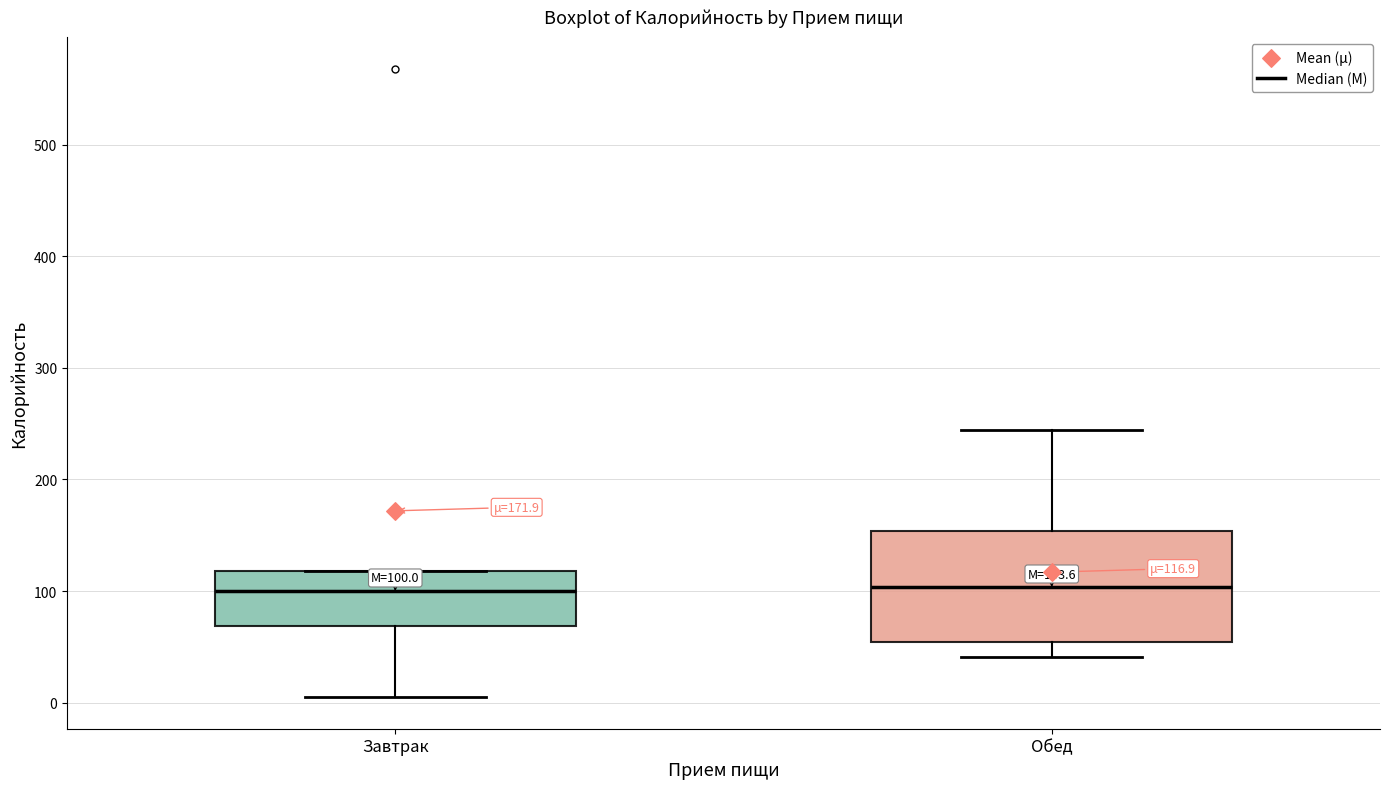

Comparing the boxes themselves (not the whiskers), which one is the tallest?

Обед